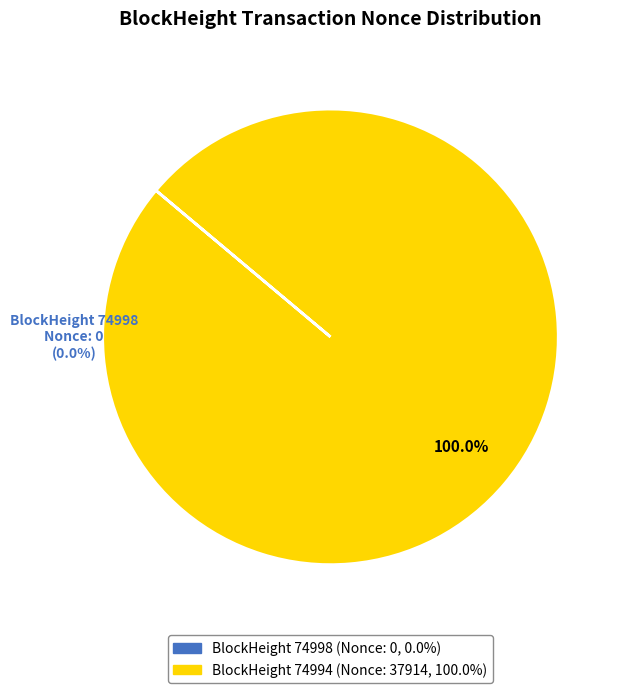

Does any single category account for the majority?

Yes